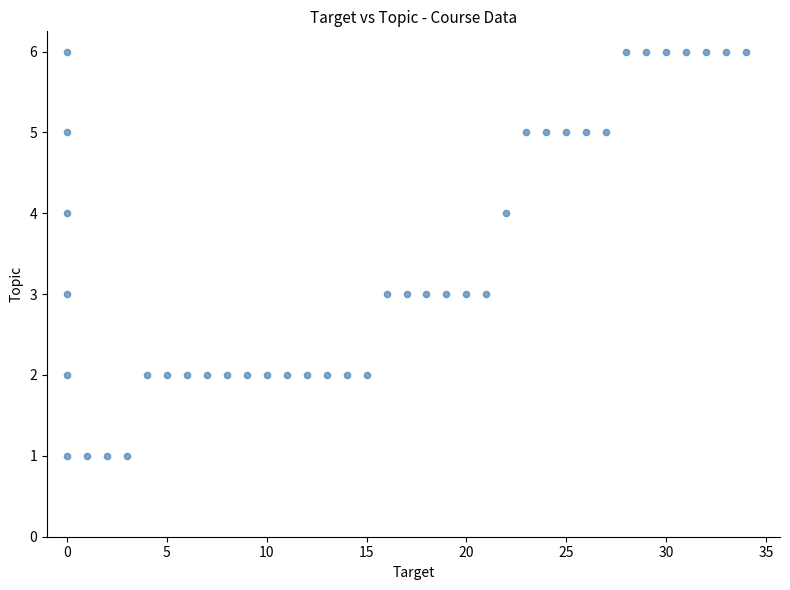

What is the range of Y values (max minus min)?

5